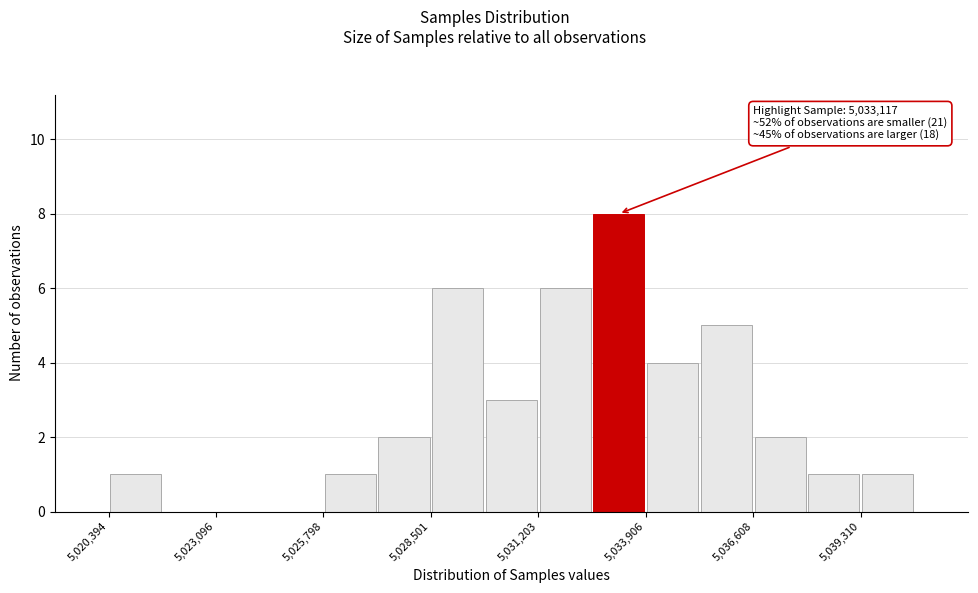

Around what value on the x-axis is the tallest bar? Give the approximate position of its centre, as read against the axis.

5033000